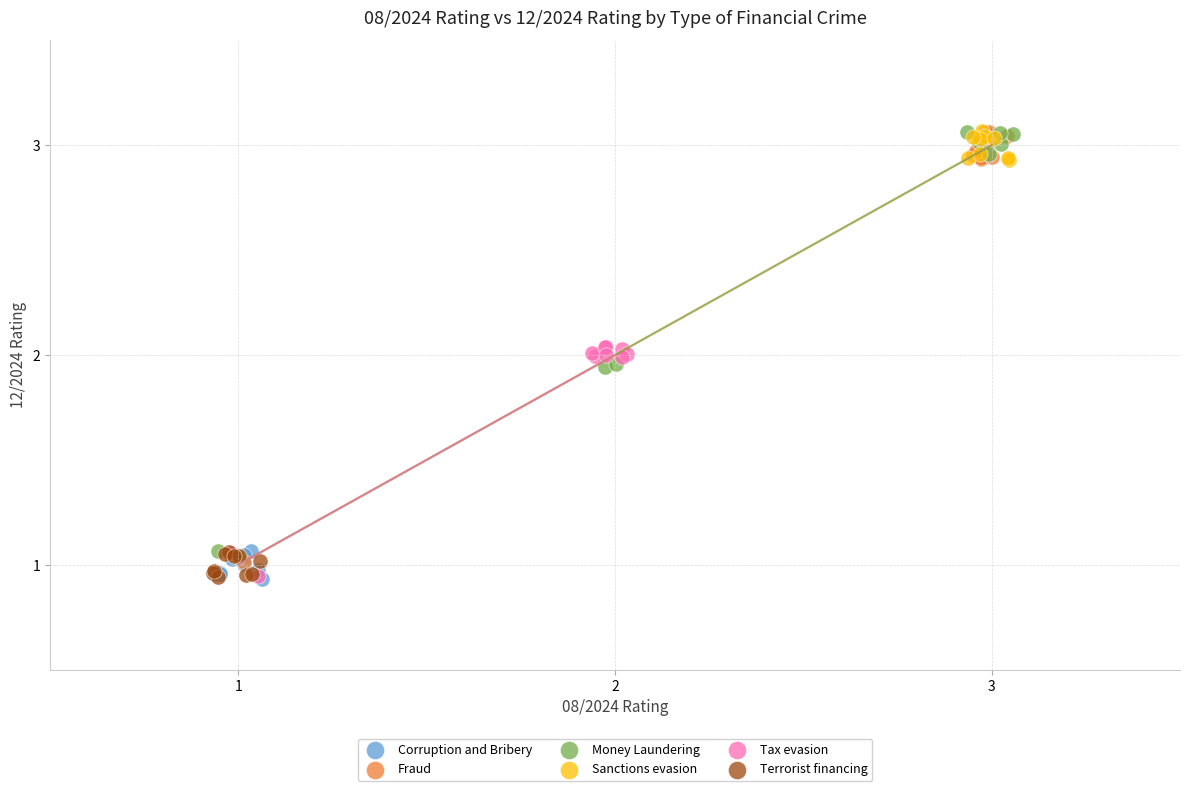

What are all the series names shown in the legend?

Corruption and Bribery, Fraud, Money Laundering, Sanctions evasion, Tax evasion, Terrorist financing